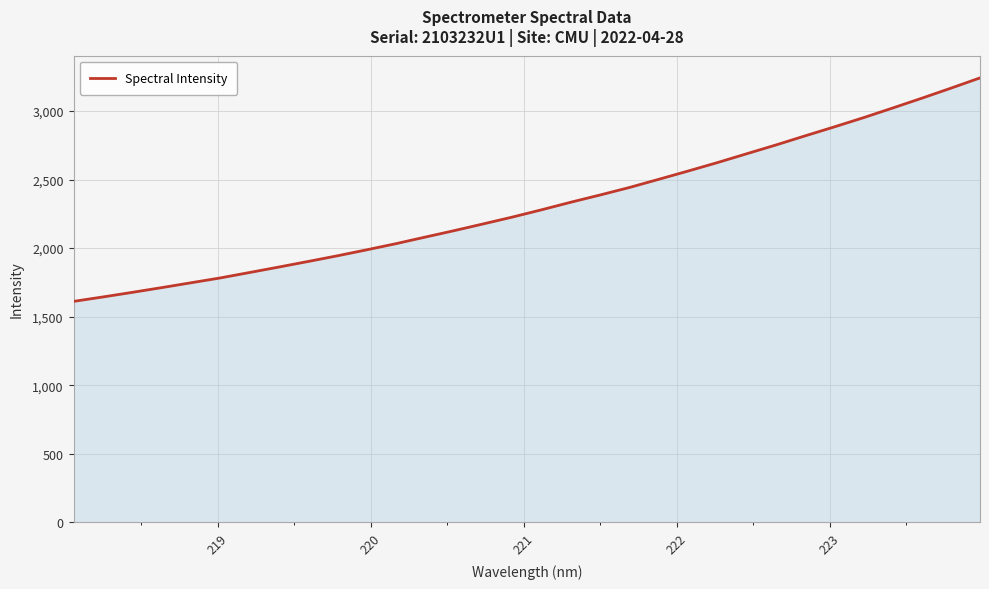

What is the minimum value shown in the chart?

1611.4